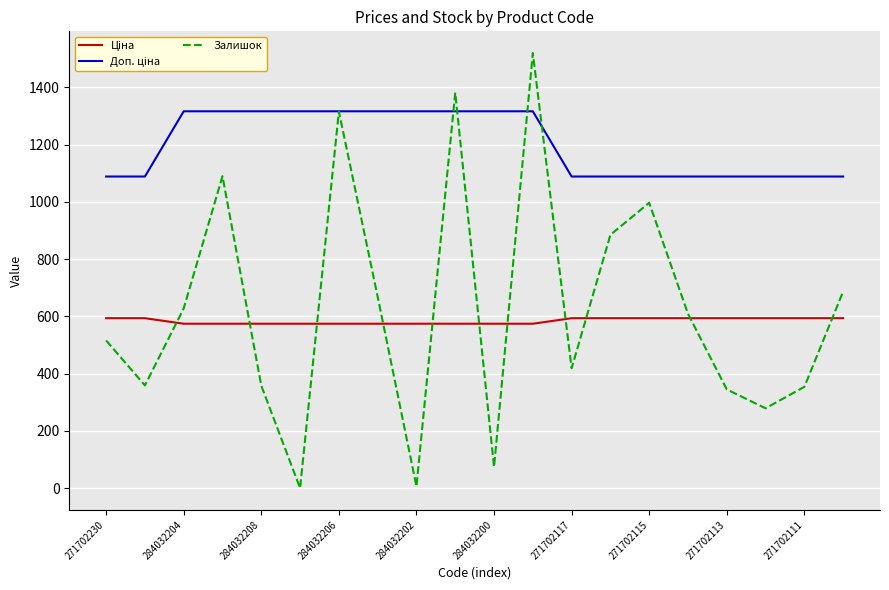

Which series has the largest range (max minus min)?

Залишок